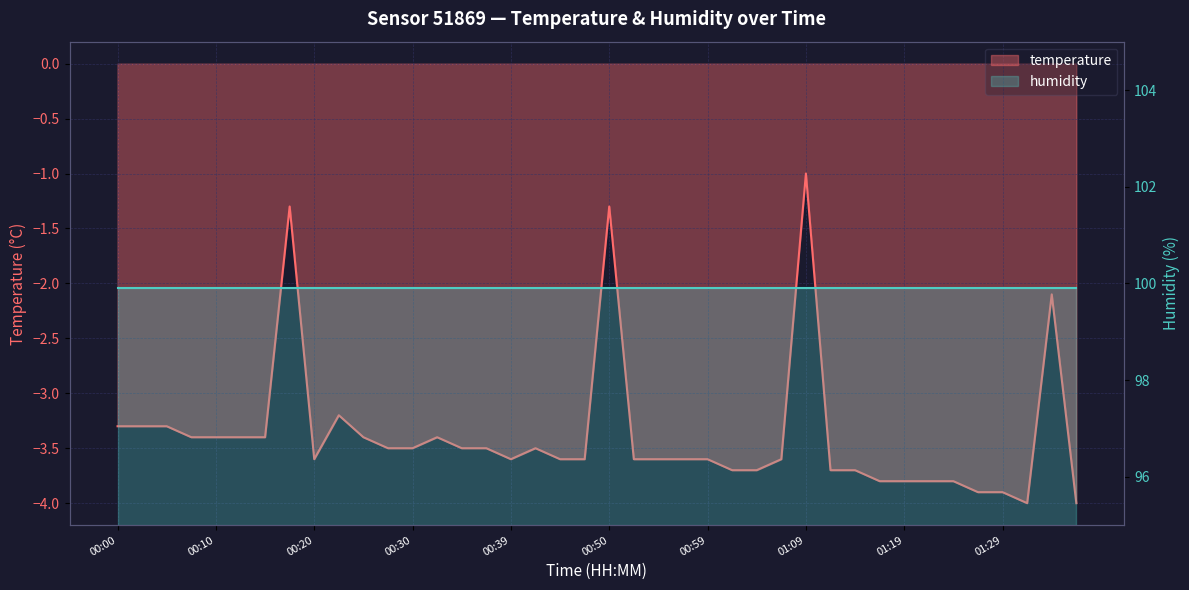

Which has a higher value, 01:02 or 00:45?

00:45